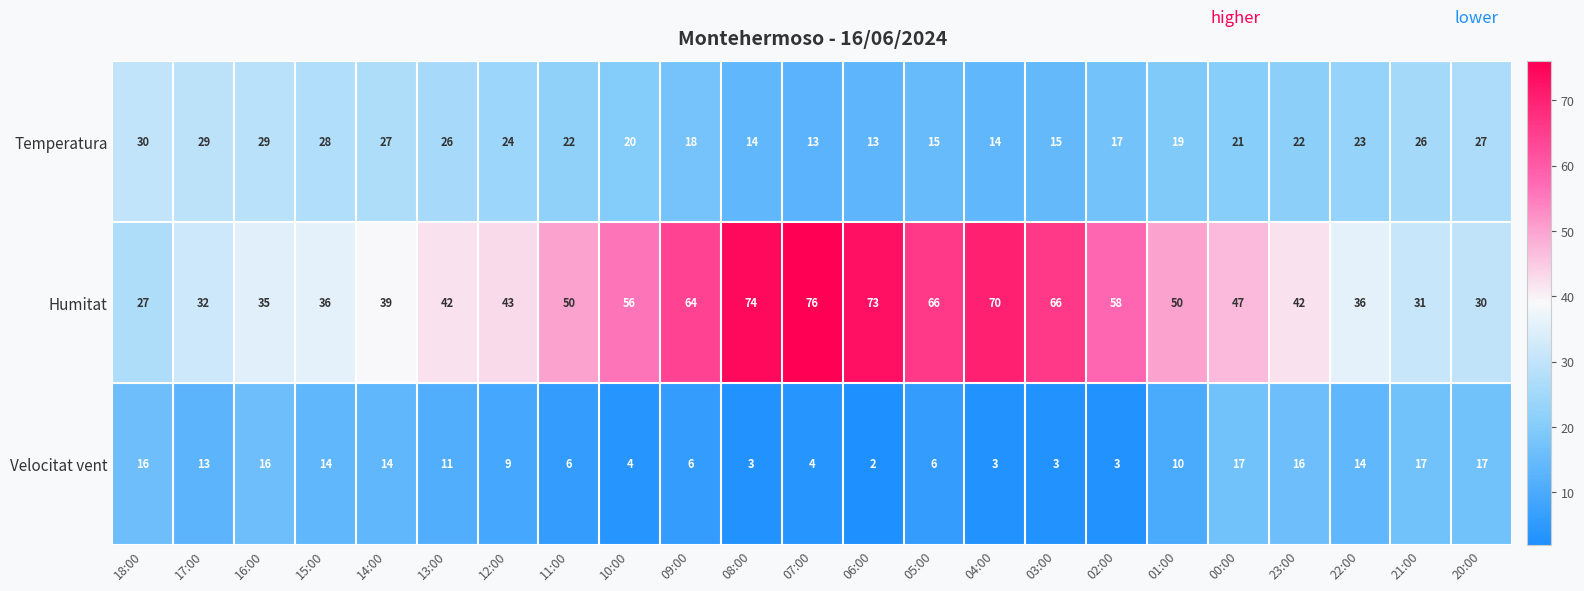

What is the sum of all Temperatura values?

492